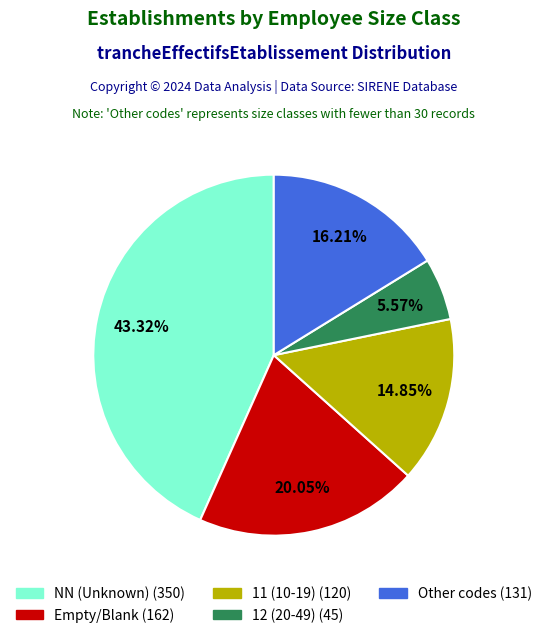

Is there a majority slice in this chart?

No